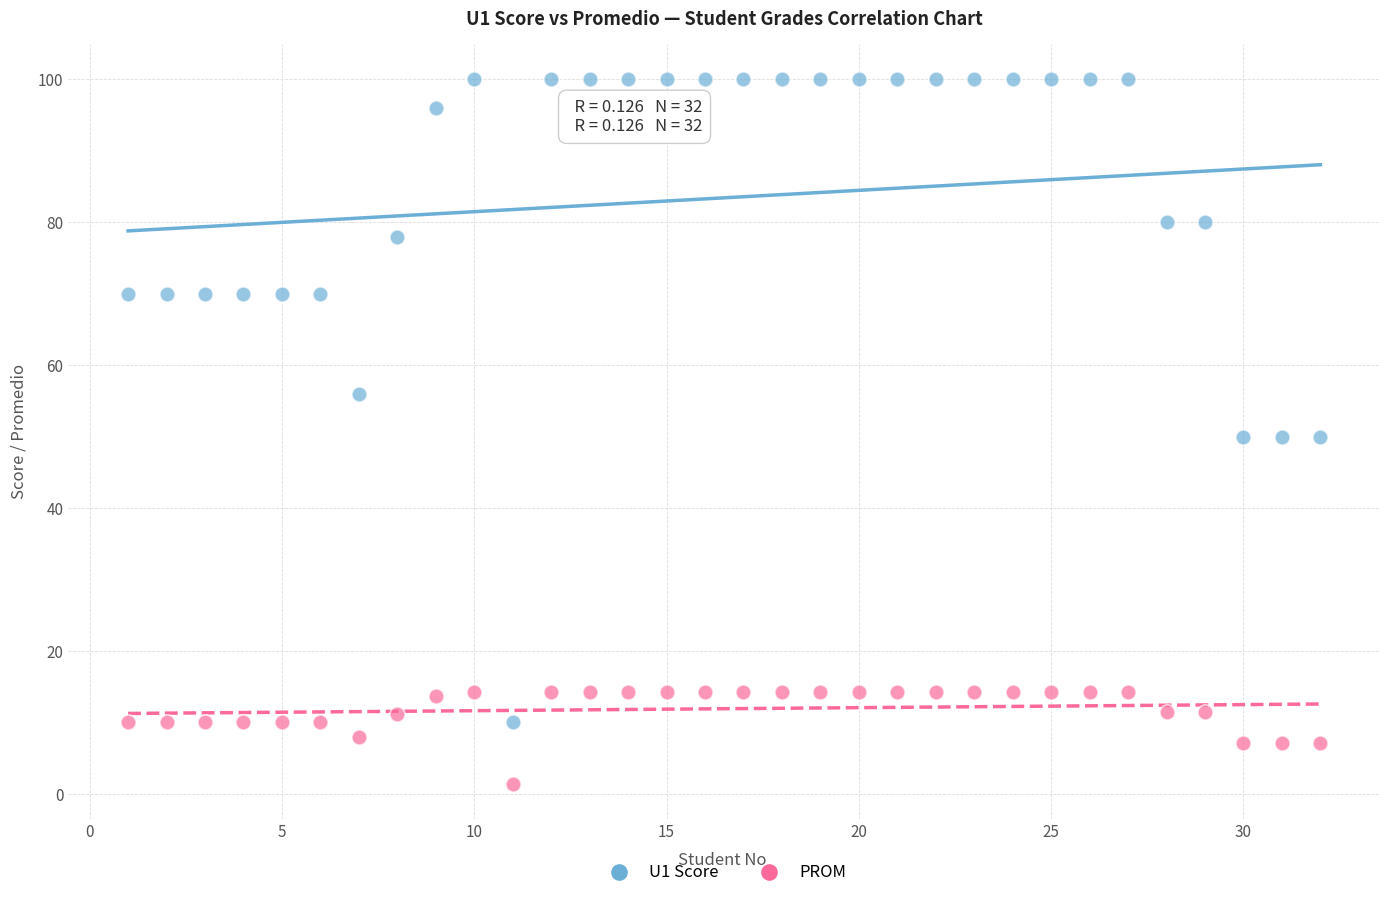

Which series reaches the maximum Y coordinate?

U1 Score